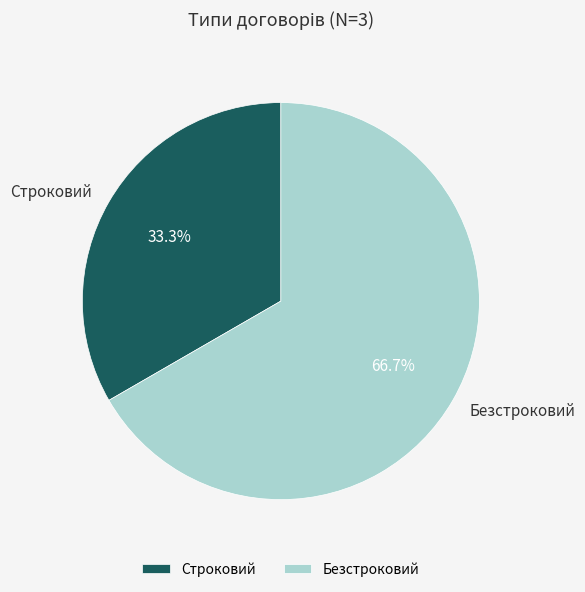

Count the number of slices in the pie.

2